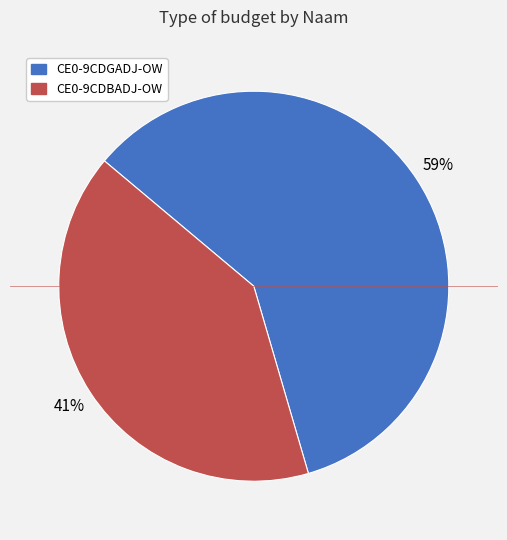

What is the ratio of the value at CE0-9CDBADJ-OW to the value at CE0-9CDGADJ-OW?

0.7